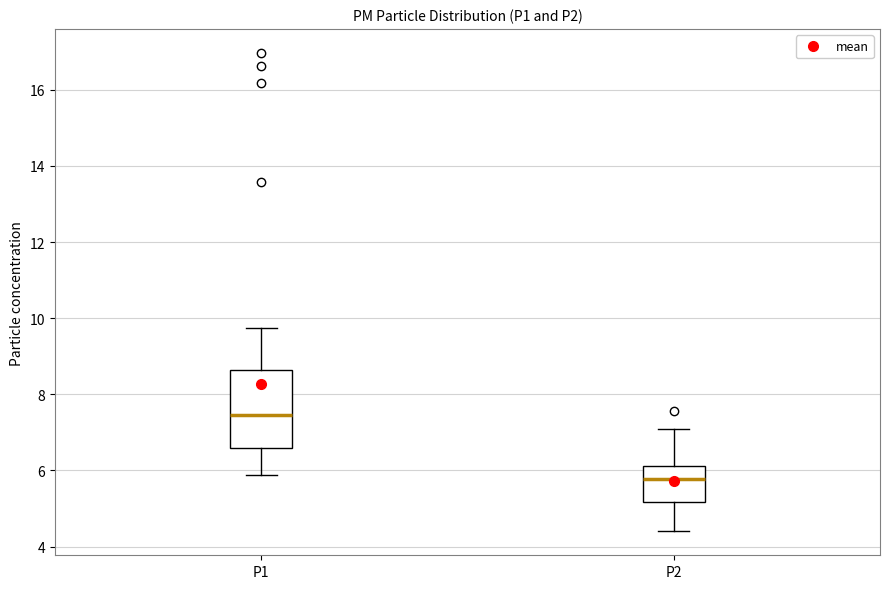

Comparing the boxes themselves (not the whiskers), which one is the tallest?

P1